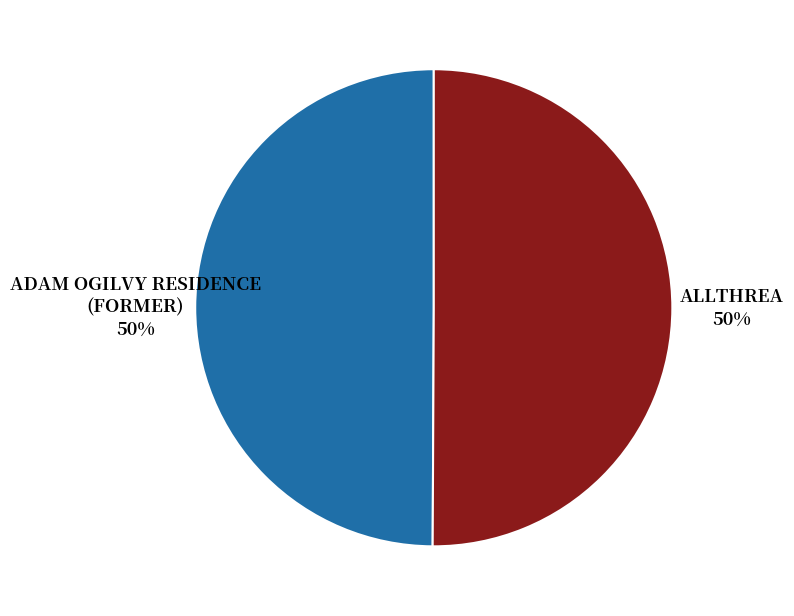

Combined, do ALLTHREA and ADAM OGILVY RESIDENCE (FORMER) account for over 50%?

Yes